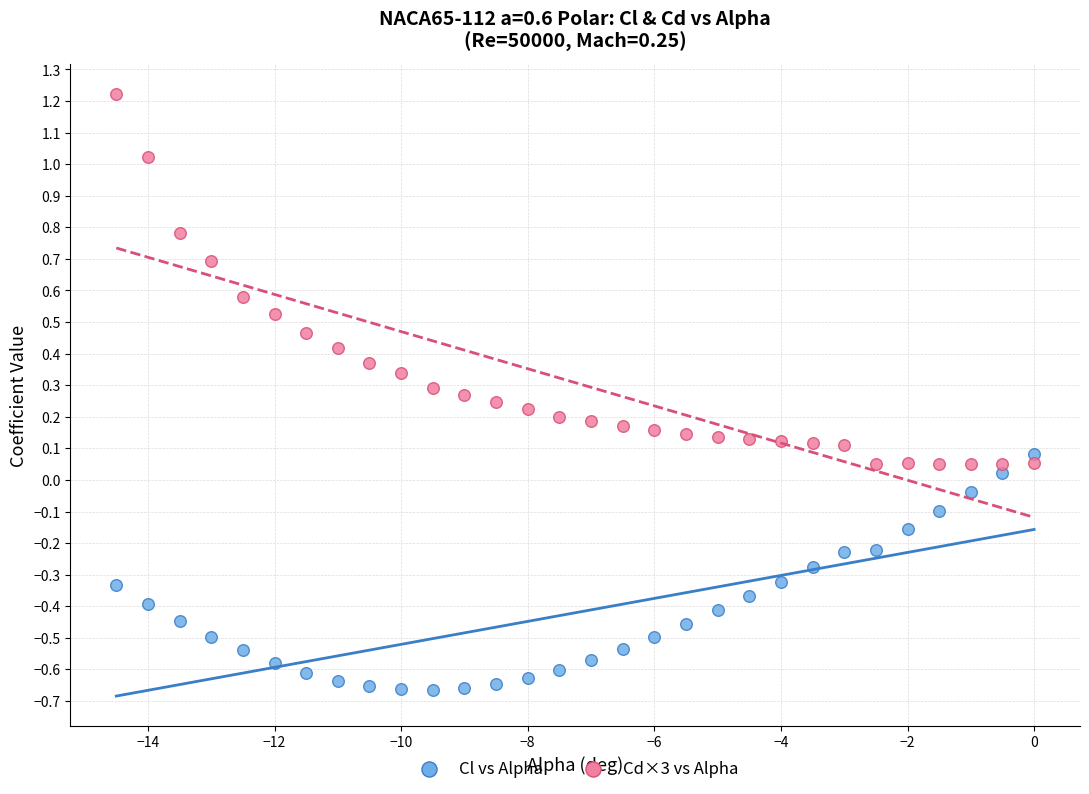

Which series reaches the maximum Y coordinate?

Cd×3 vs Alpha